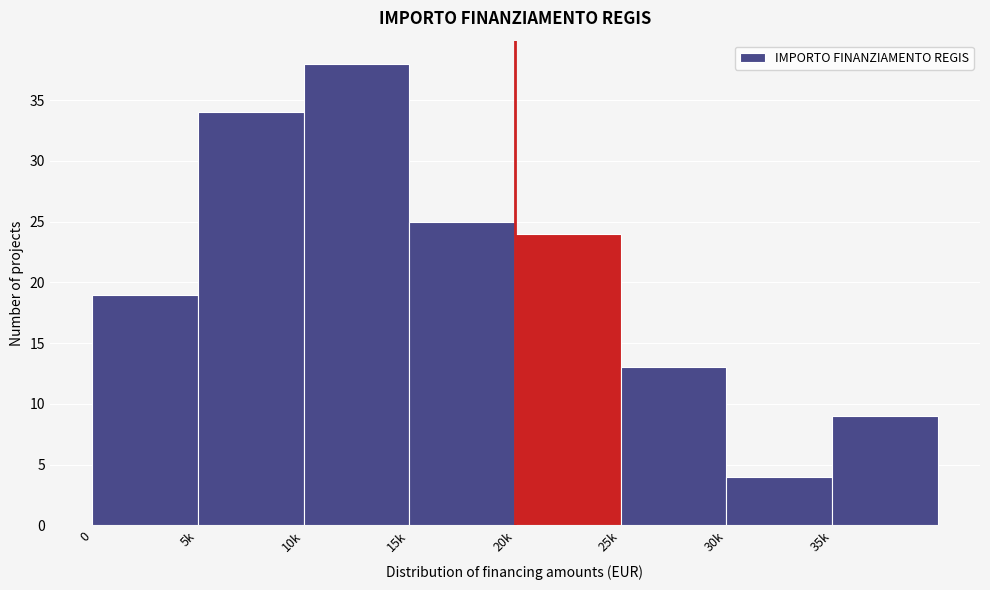

Reading left to right, transcribe all the data shown in this chart.

19	34	38	25	24	13	4	9